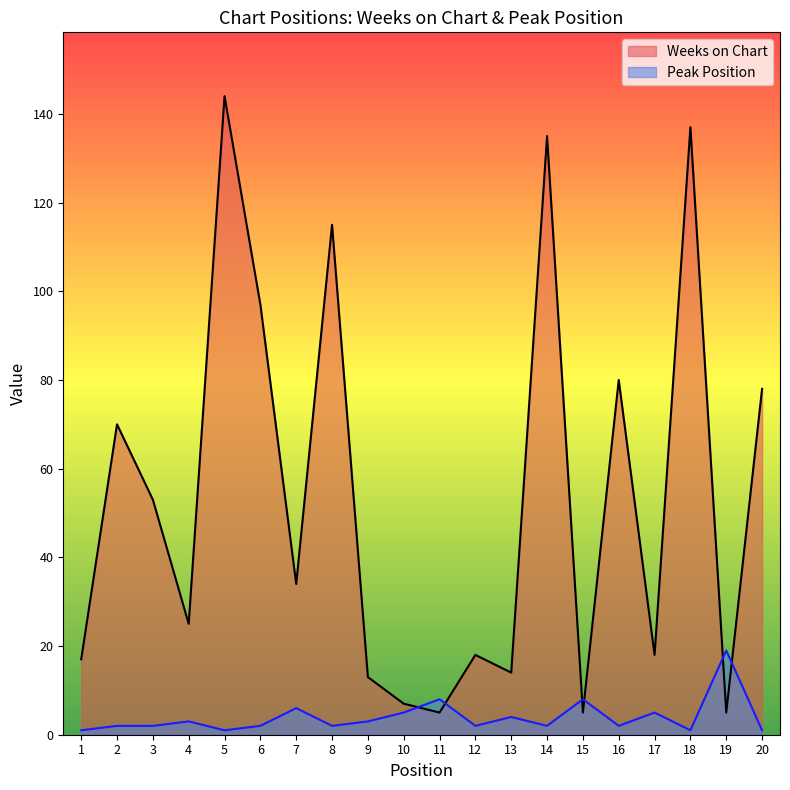

How many values in the Weeks on Chart series are below 34?

10